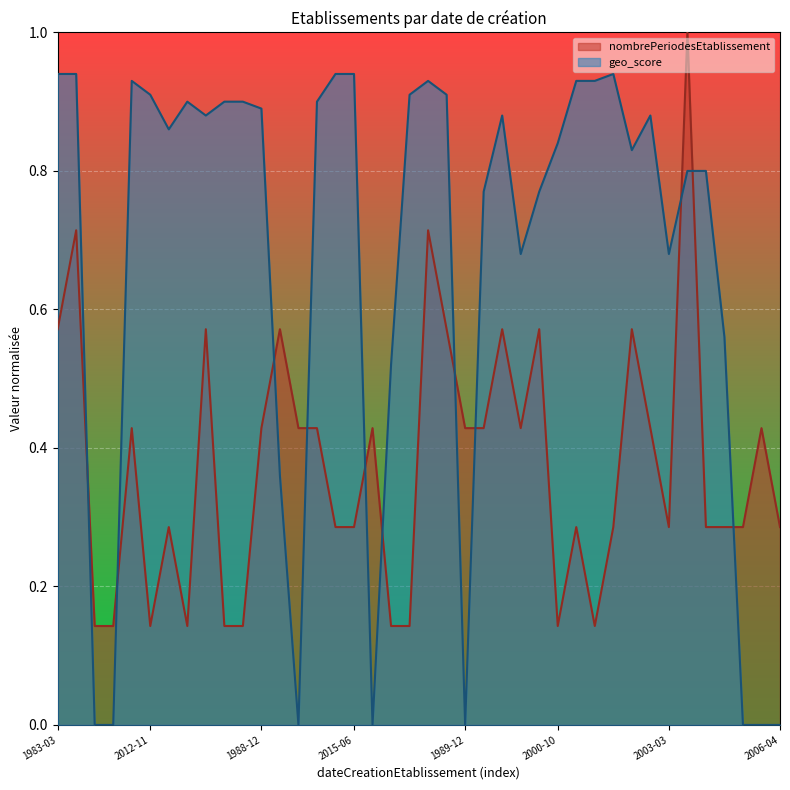

How many interior local peaks does the geo_score series have?

6